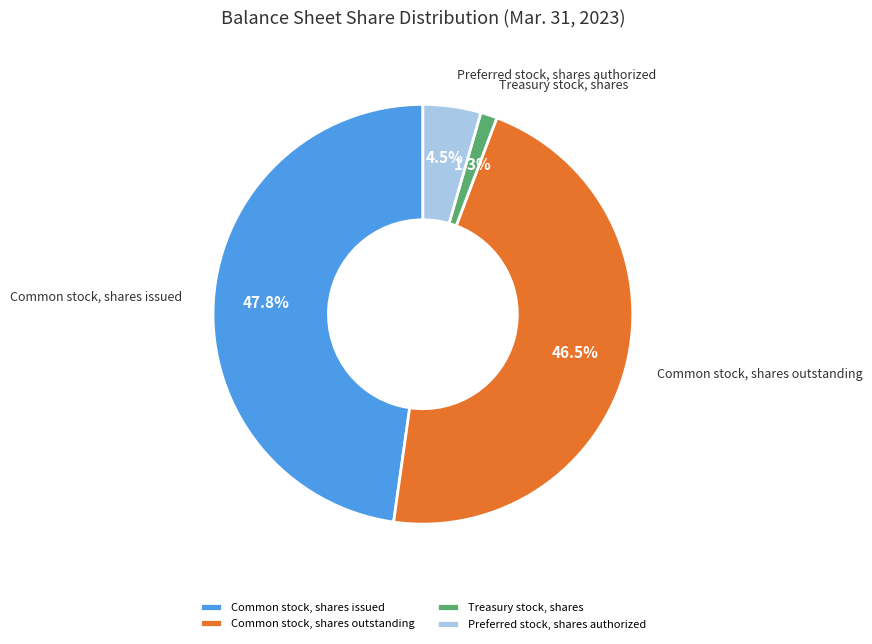

True or false: Treasury stock, shares accounts for 1% of the total.

True